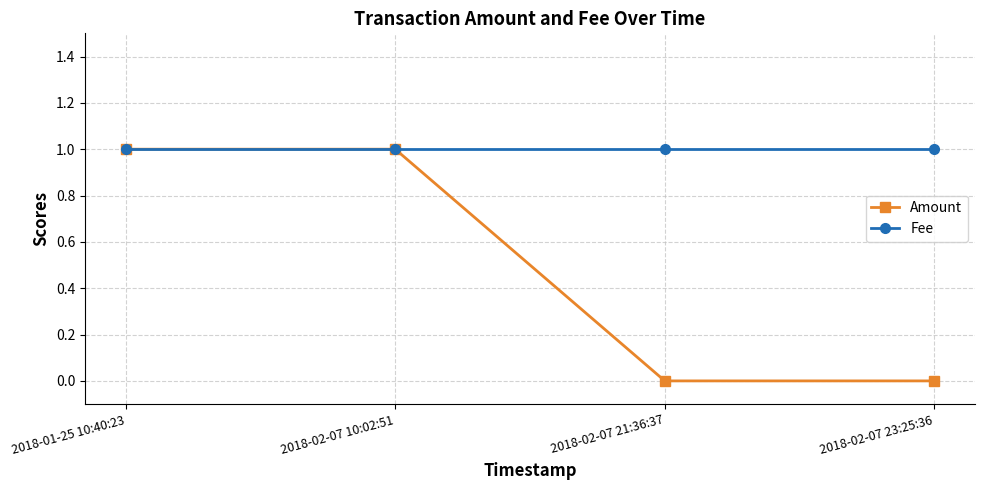

Is it true that Fee equals 1 at 2018-02-07 10:02:51?

True